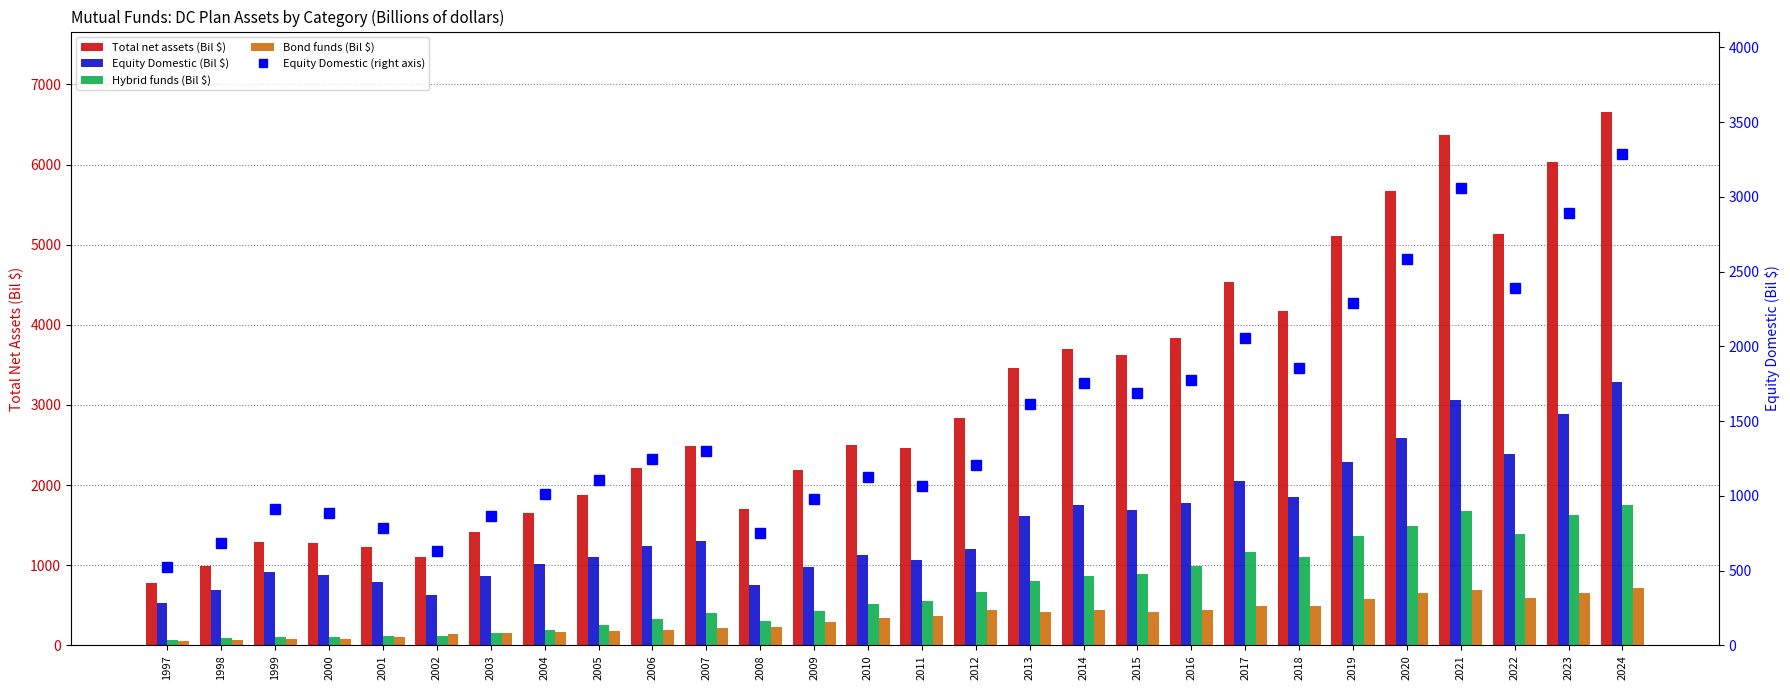

What is the difference between the highest and lowest values at 2022?

4541